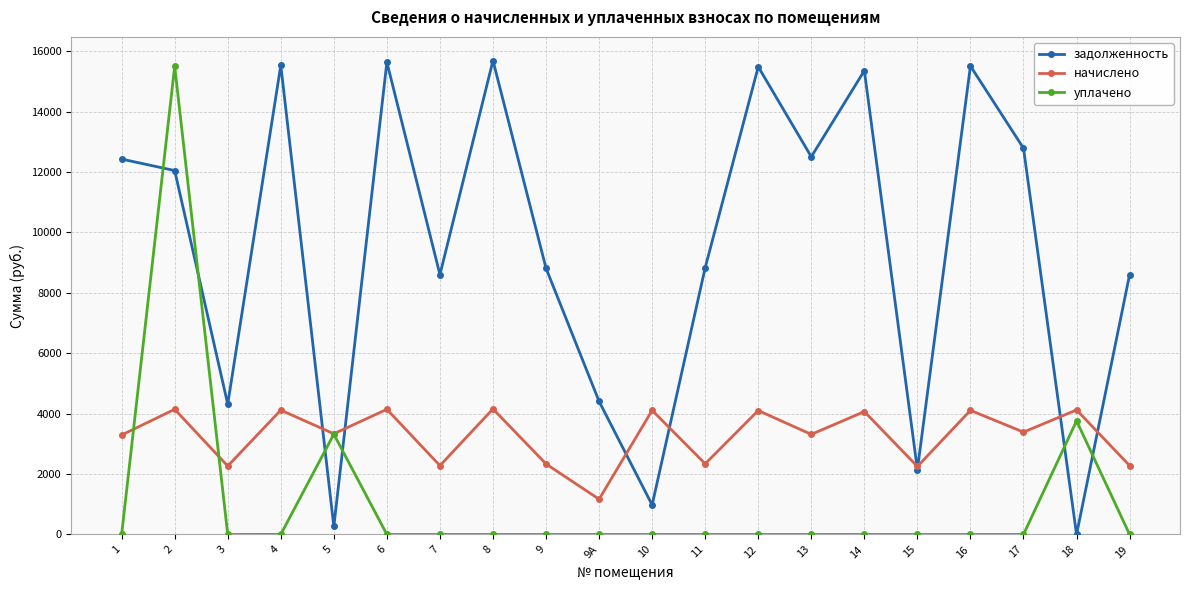

At how many categories does at least one series exceed 10257?

10